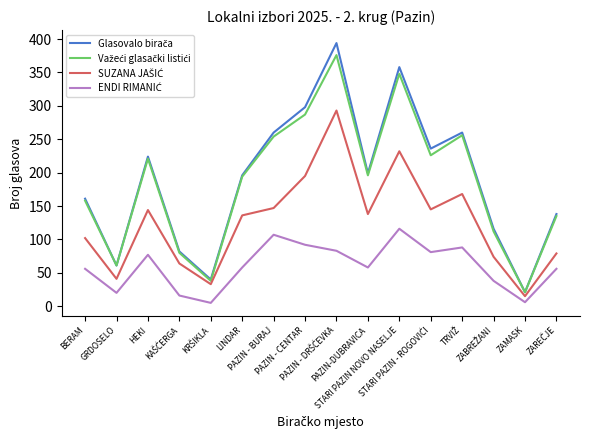

What is the maximum value shown in the chart?

394